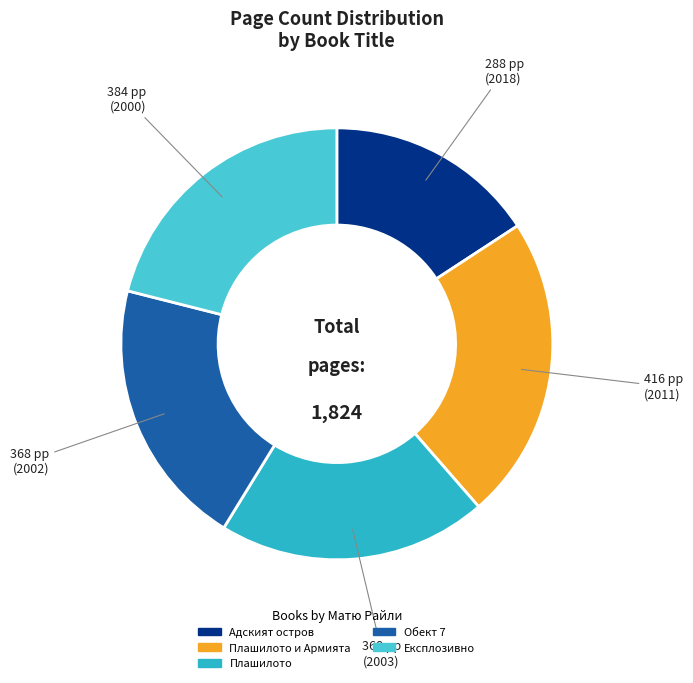

How many segments does this pie chart have?

5